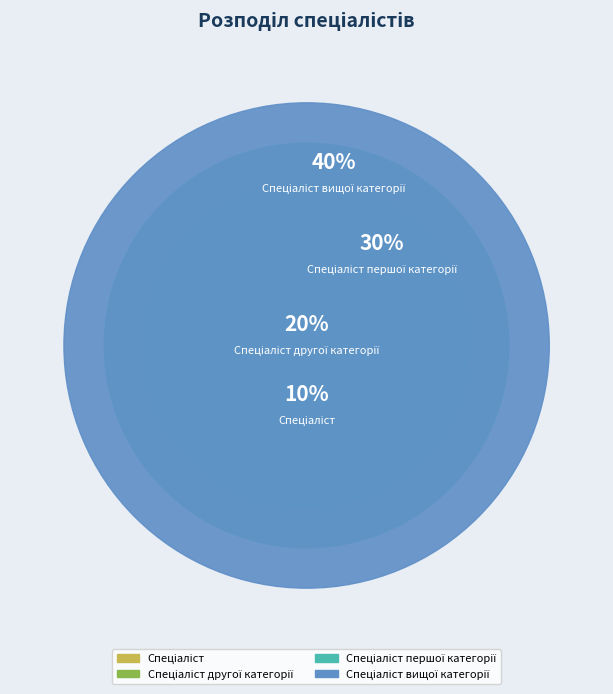

To the nearest percent, what is the difference between the Спеціаліст вищої категорії and Спеціаліст slice percentages?

30%